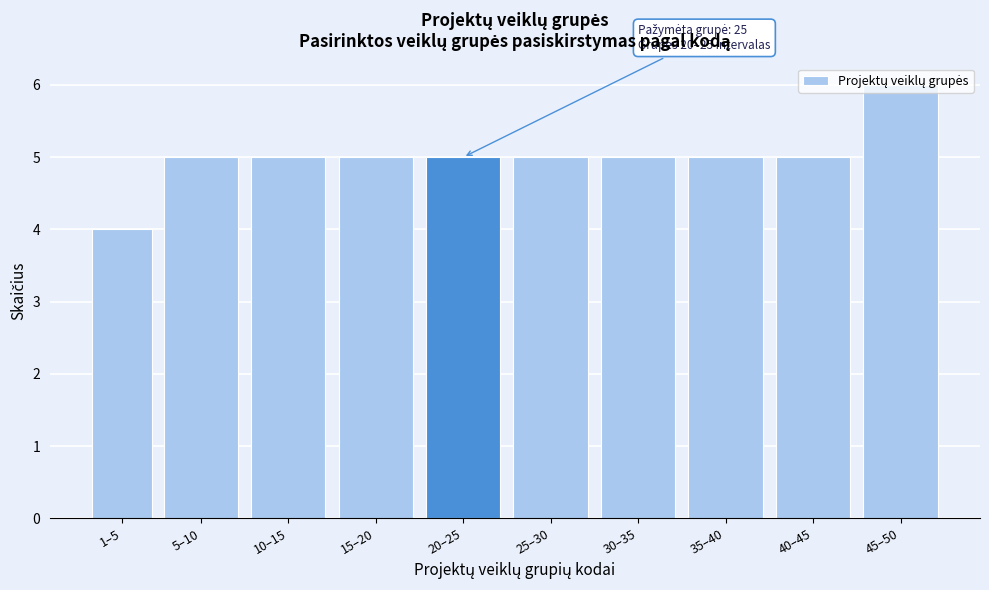

What value does the data have at 10–15?

5